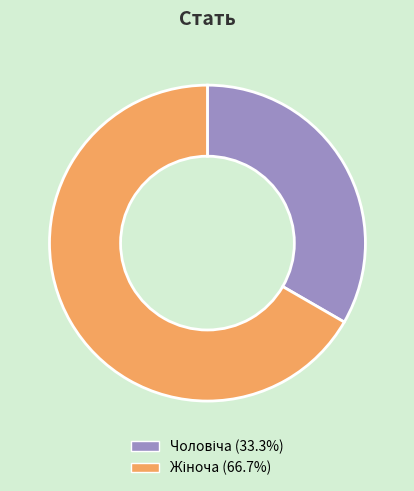

To the nearest percent, what is the average slice percentage?

50%